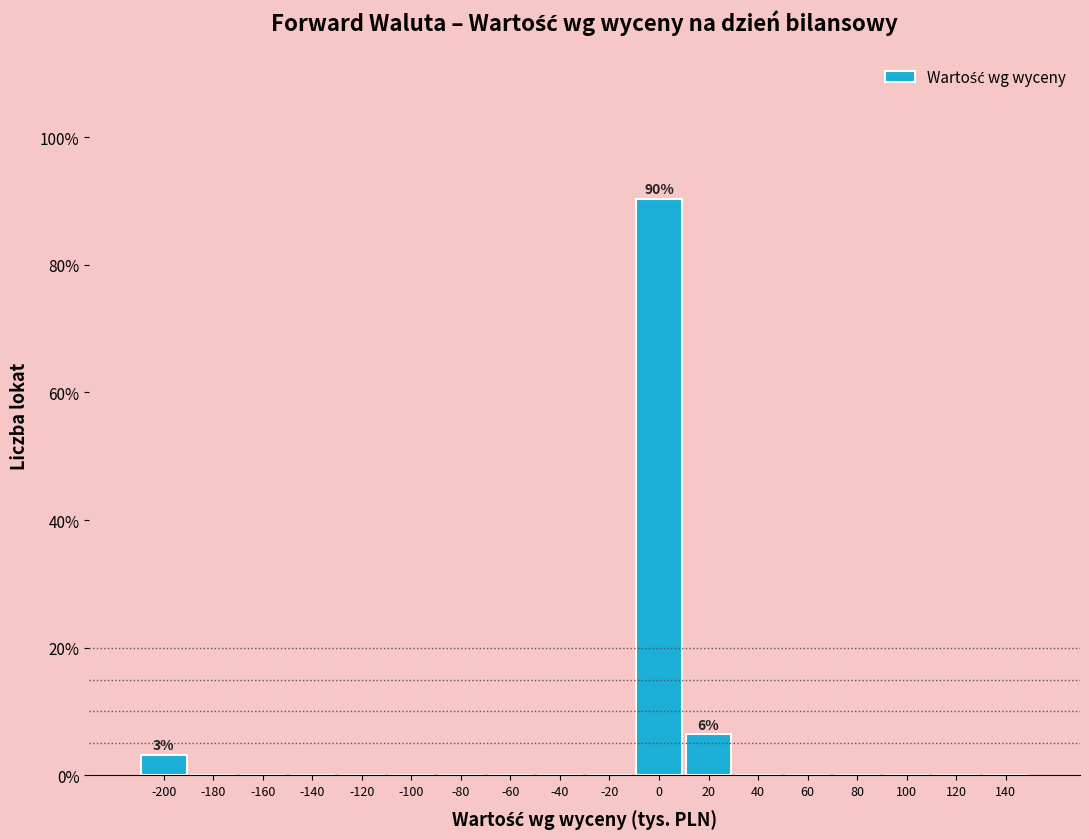

Over which range of the x-axis is the bar tallest?

-10 to 10